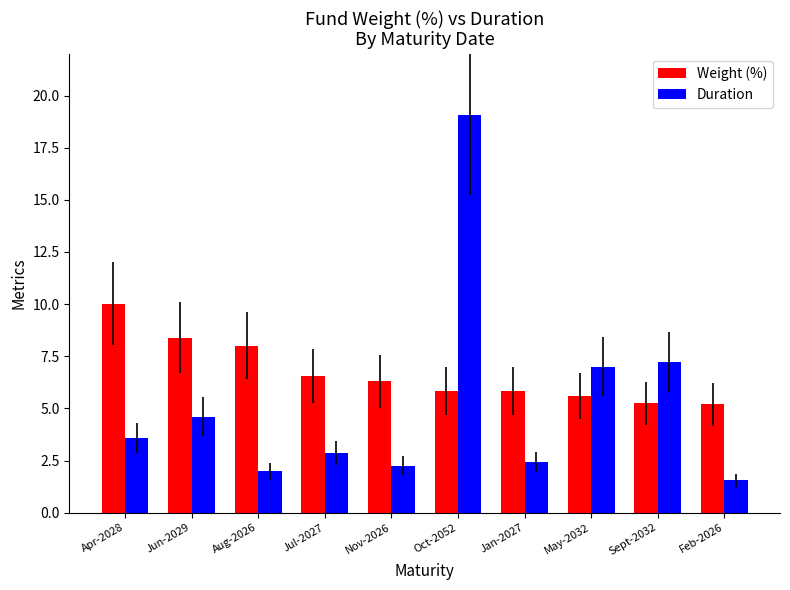

What is the label of the 6th bar from the right?

Nov-2026